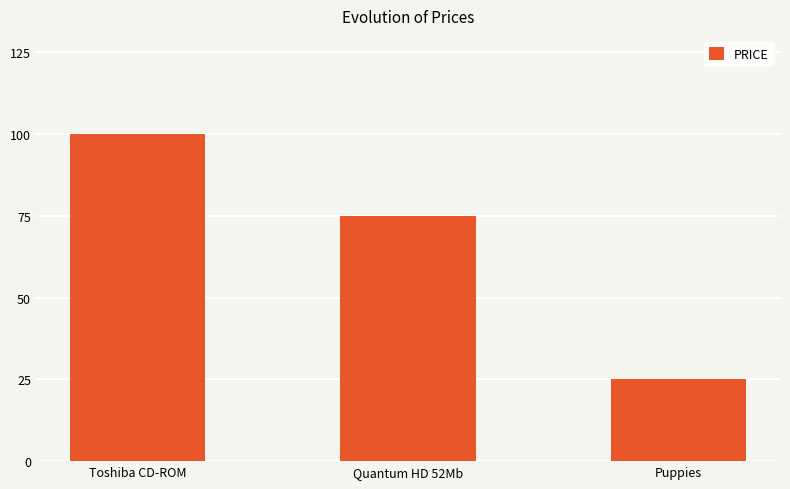

What is the difference between the values at Puppies and Quantum HD 52Mb?

50